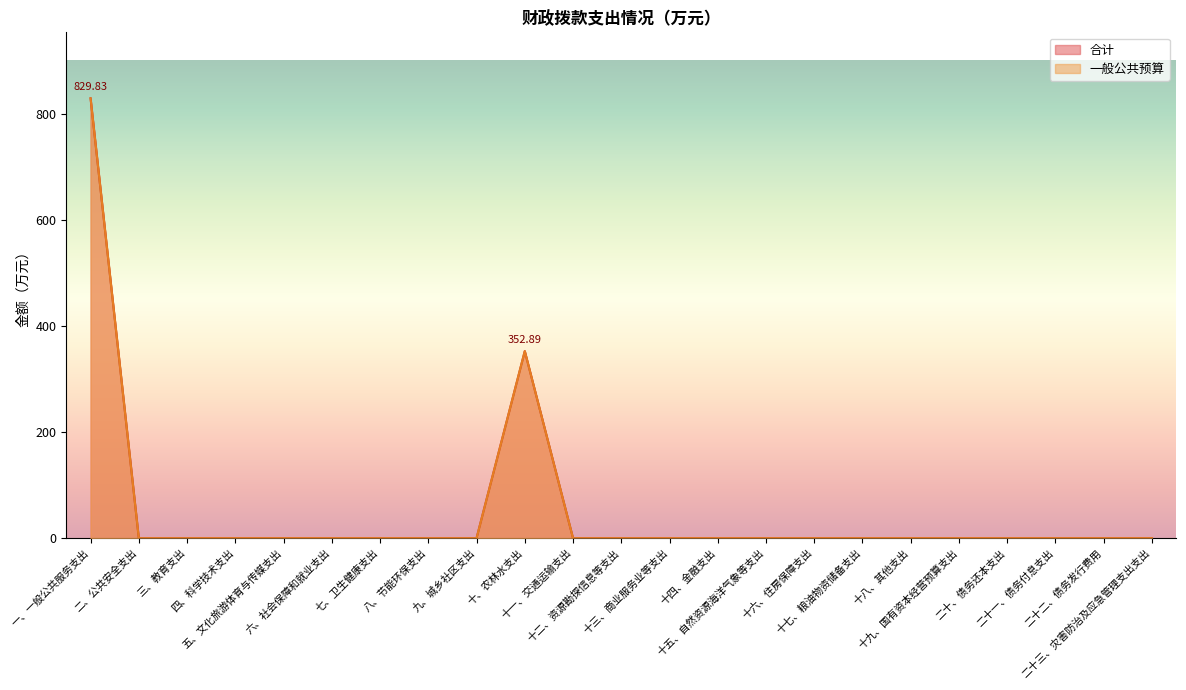

True or false: 一般公共预算 has more than 0 interior local peaks.

True